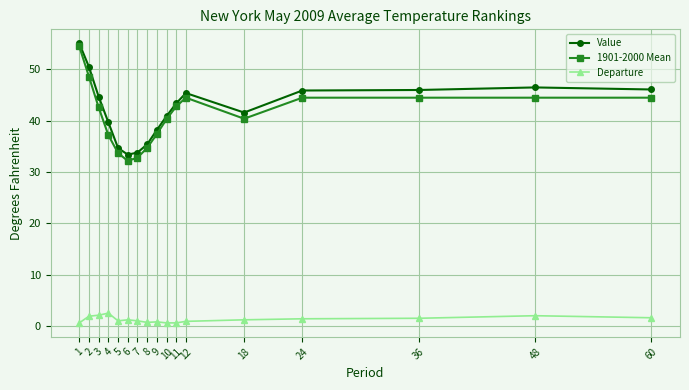

What is the lowest value of the 1901-2000 Mean series?

32.2